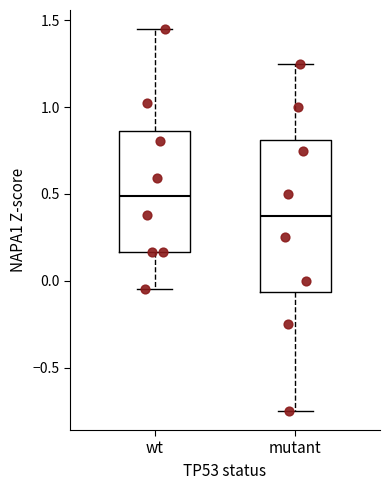

Where is the upper edge of the box for wt on the y-axis? The values are not printed on the chart, so give them approximately, as read against the axis.

0.85